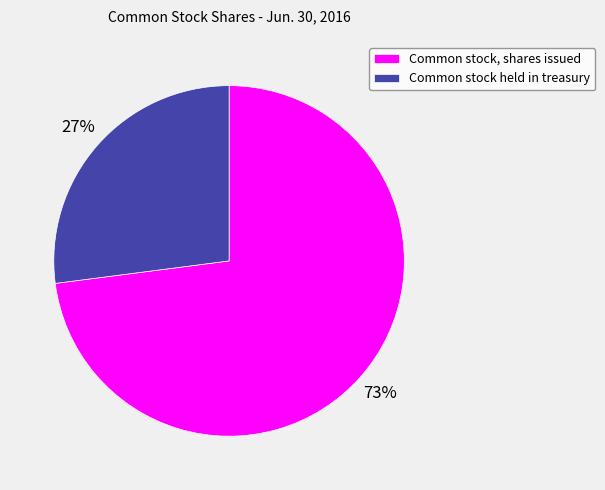

What is the ratio of the value at Common stock held in treasury to the value at Common stock, shares issued?

0.4